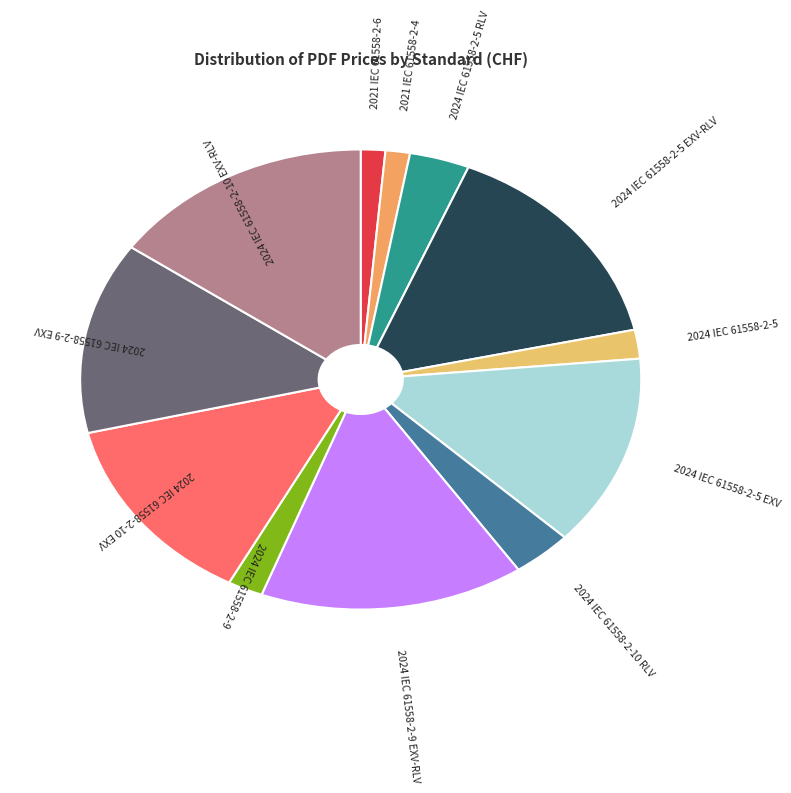

Which slice is the smallest?

2021 IEC 61558-2-6